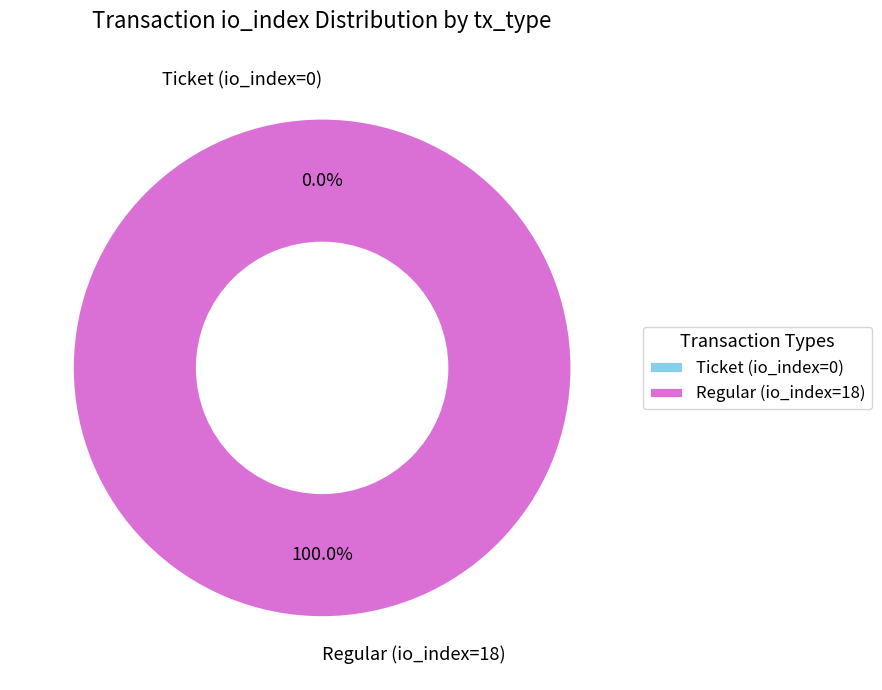

How many segments does this pie chart have?

2